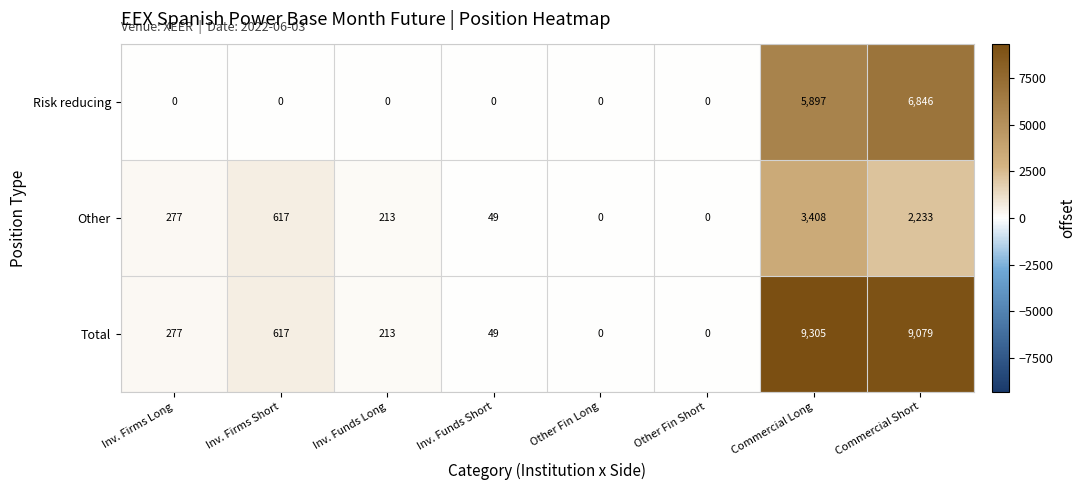

At which label does Other reach its peak?

Commercial Long